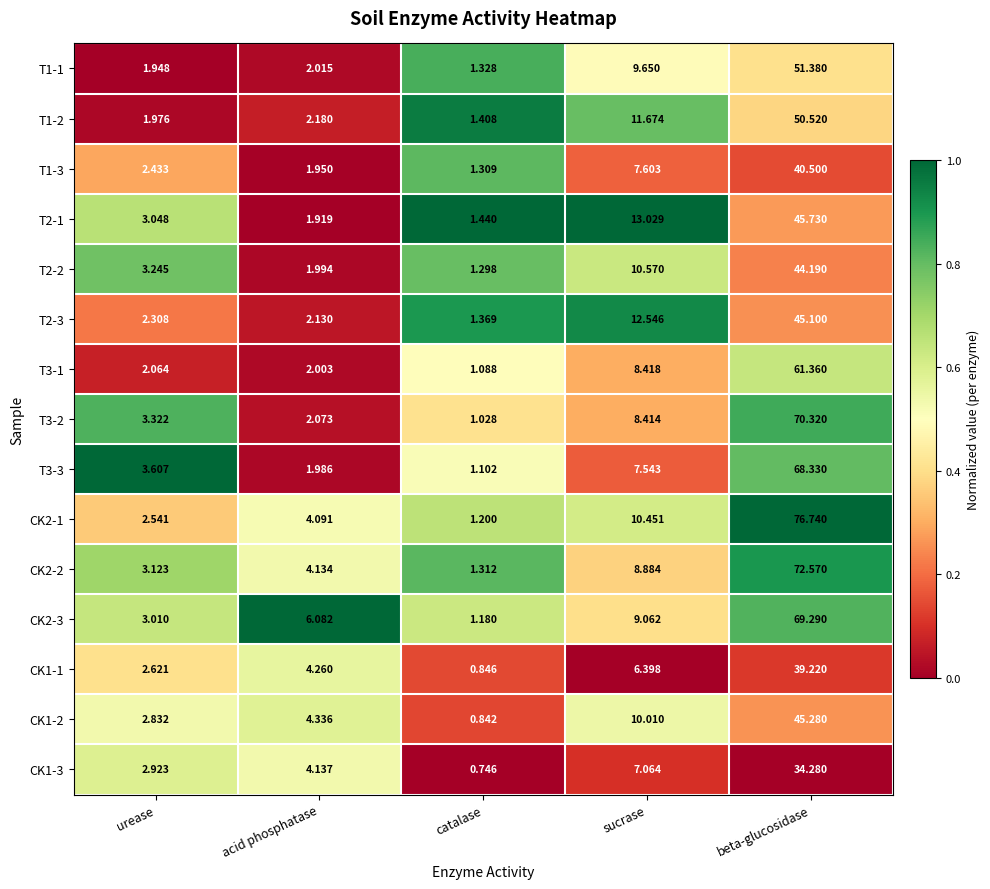

Is the value of CK1-3 at acid phosphatase greater than the value of CK2-1 at urease?

Yes